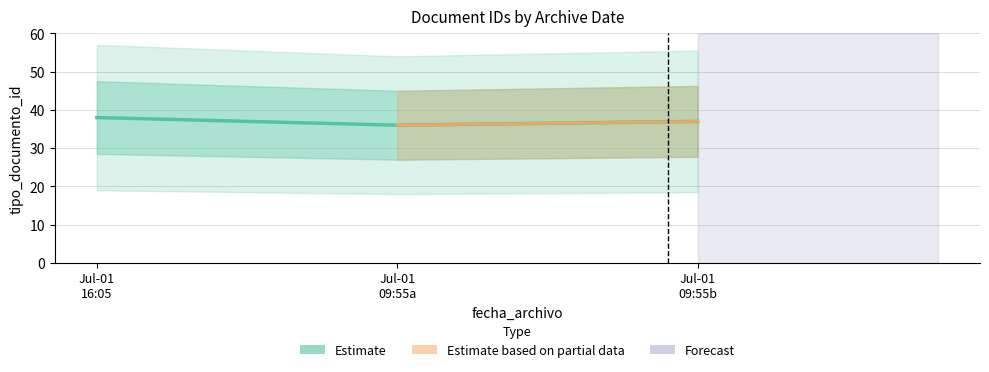

What value does the data have at Jul-01
09:55b?

37